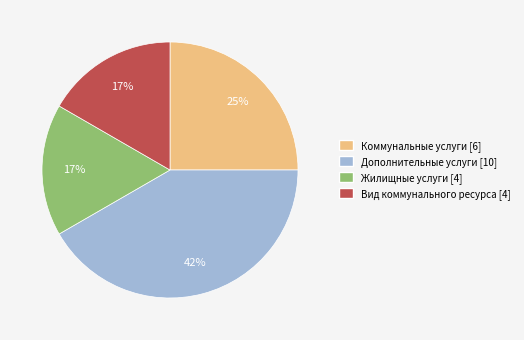

How many slices are in this pie chart?

4